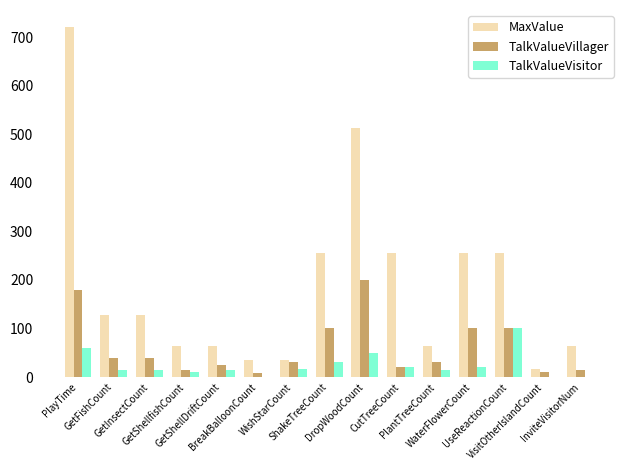

Count the number of data series in this chart.

3